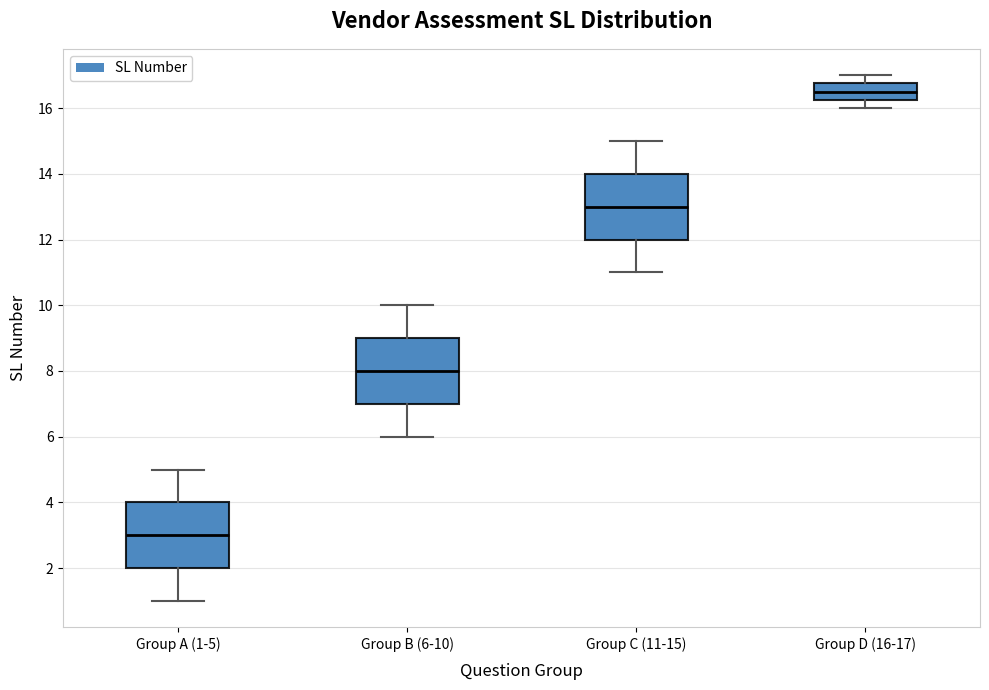

Where does the lower whisker of the box for Group A (1-5) end on the y-axis? The values are not printed on the chart, so give them approximately, as read against the axis.

1.0